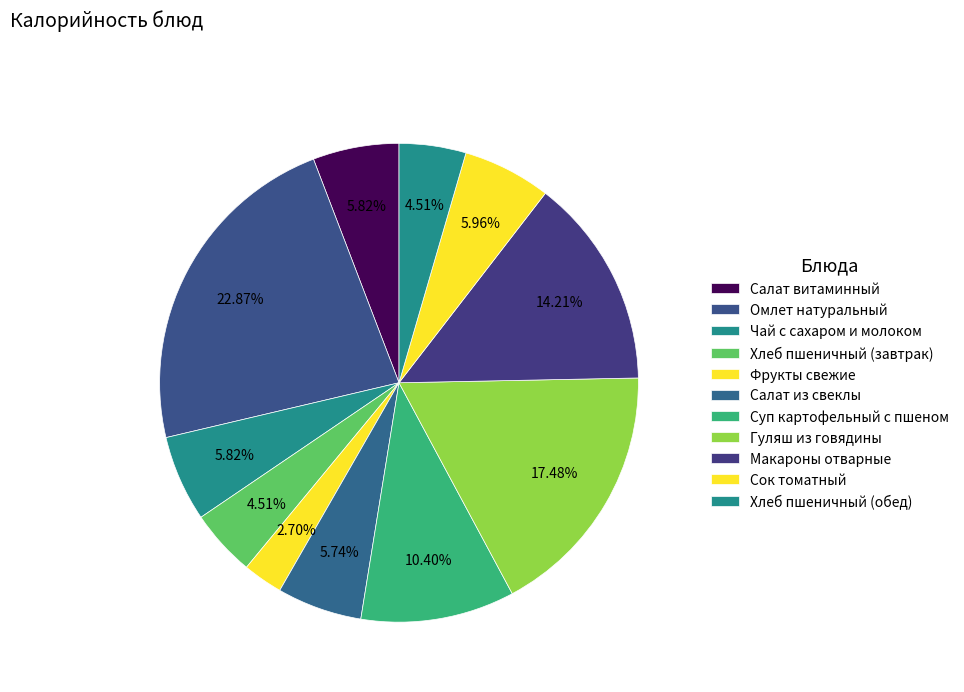

Count the number of slices in the pie.

11